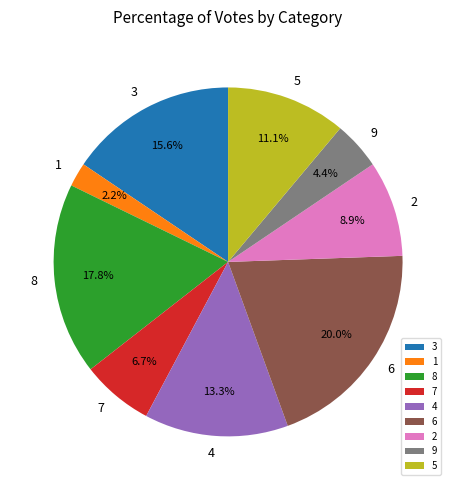

Which category has the biggest portion of the pie?

6